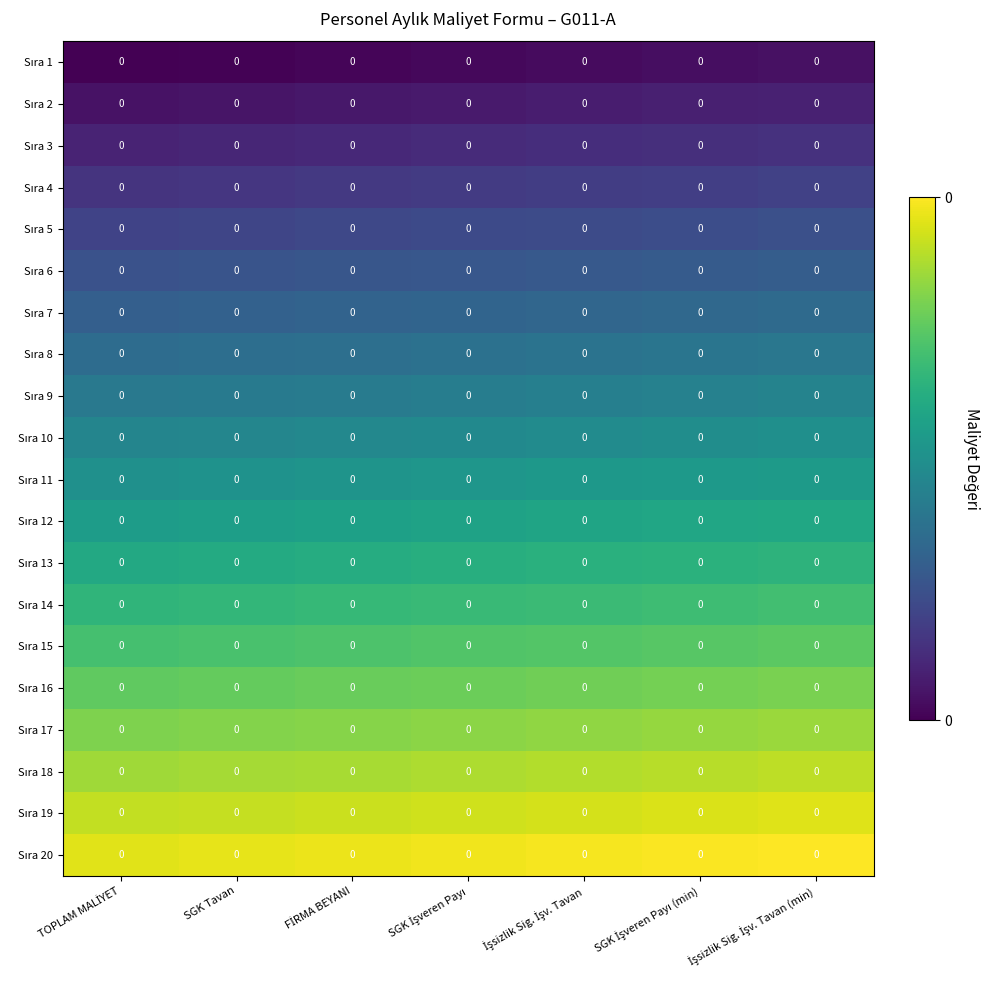

At SGK Tavan, list the series in order from largest to smallest.

Sıra 20, Sıra 19, Sıra 18, Sıra 17, Sıra 16, Sıra 15, Sıra 14, Sıra 13, Sıra 12, Sıra 11, Sıra 10, Sıra 9, Sıra 8, Sıra 7, Sıra 6, Sıra 5, Sıra 4, Sıra 3, Sıra 2, Sıra 1